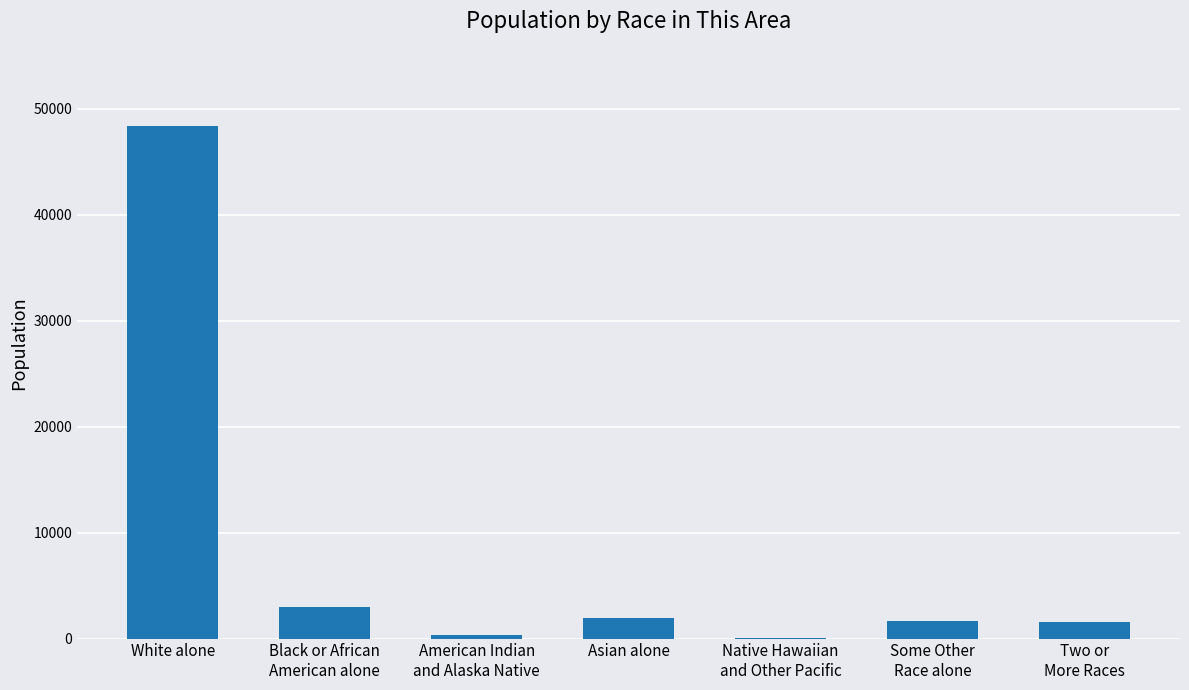

The chart shows a value of 5102 at Black or African
American alone. True or false?

False